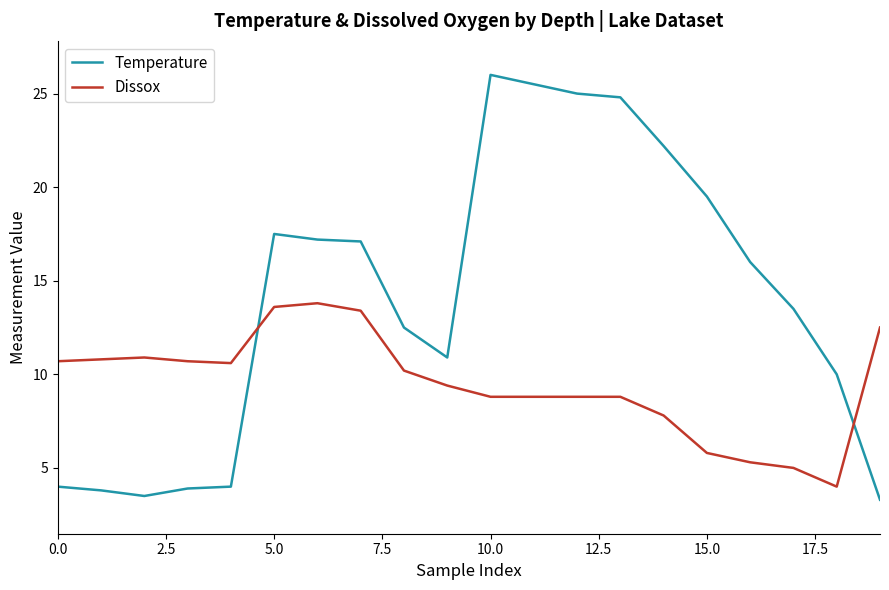

True or false: Dissox and Temperature intersect in this chart.

True